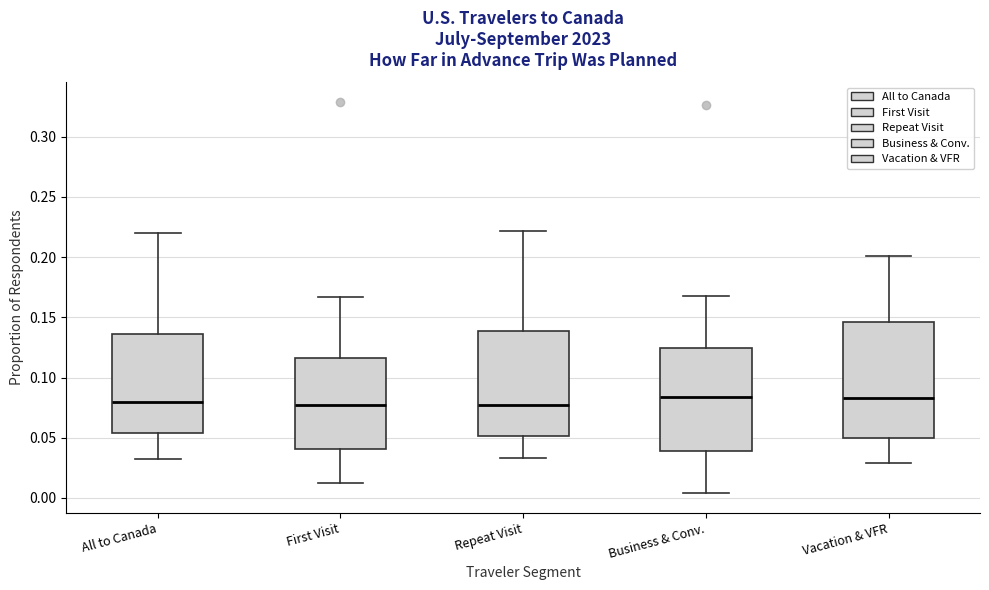

Comparing the boxes themselves (not the whiskers), which one is the tallest?

Vacation & VFR